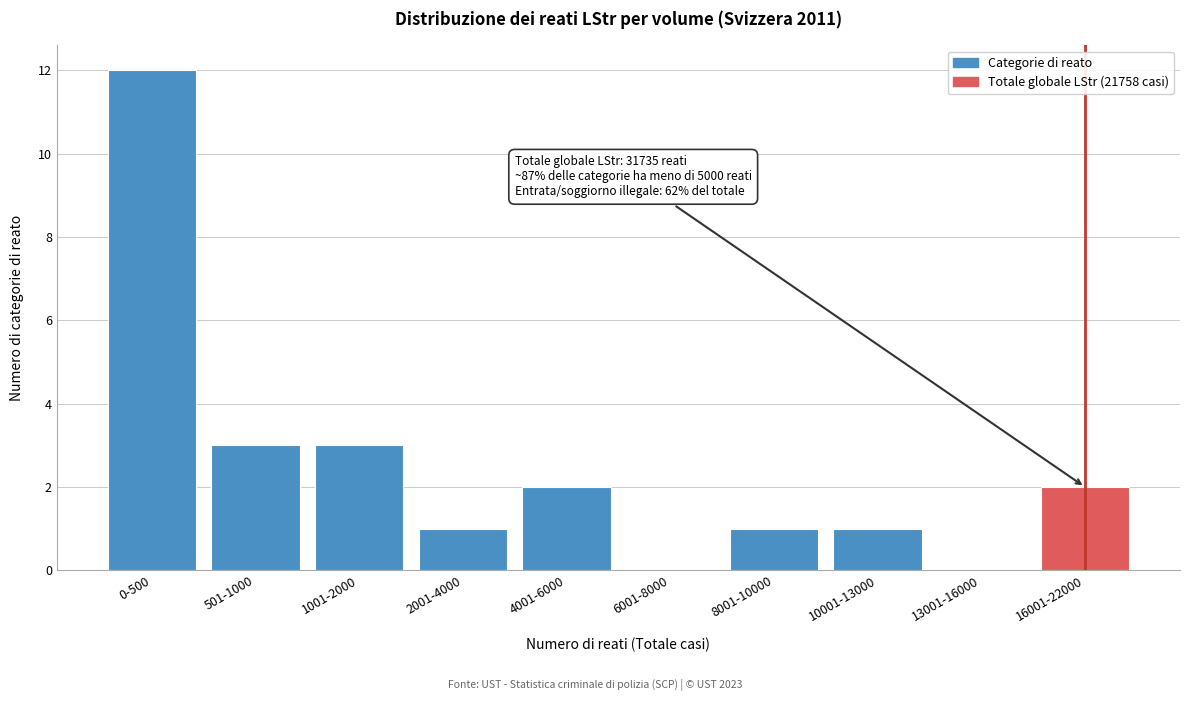

Reading left to right, extract all data points from this chart.

0-500=12	501-1000=3	1001-2000=3	2001-4000=1	4001-6000=2	6001-8000=0	8001-10000=1	10001-13000=1	13001-16000=0	16001-22000=2